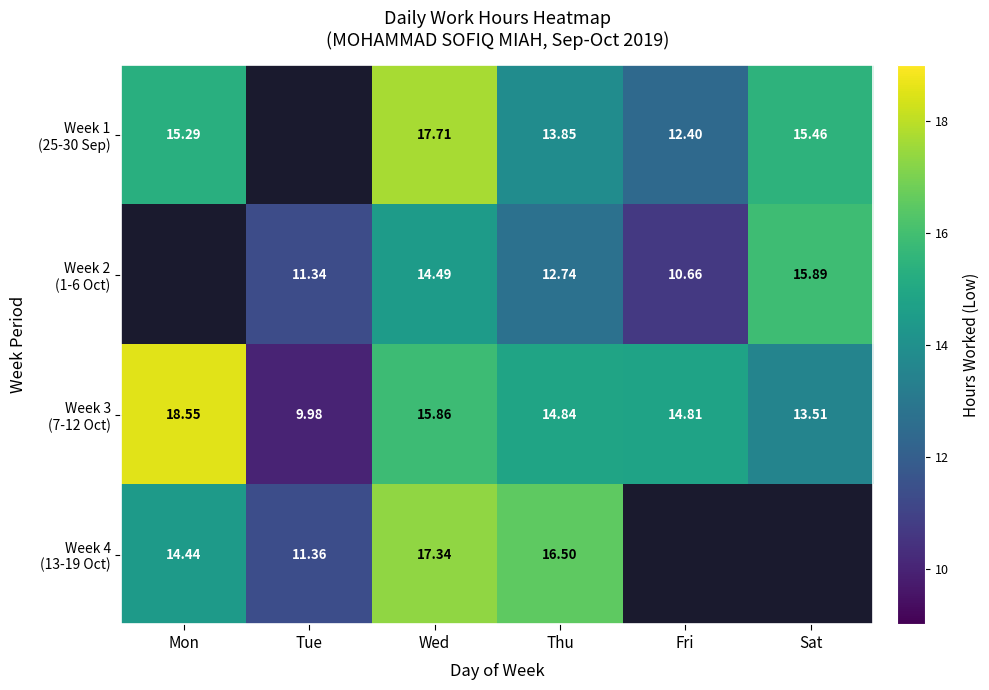

How many categories are shown in the chart?

6